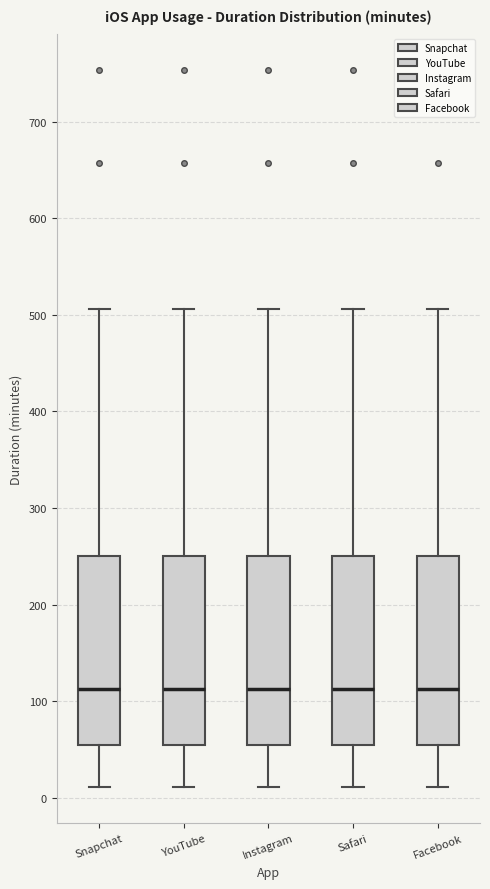

Reading left to right, read every box against the y-axis: the position of its median line, the range the box covers, and the ends of its whiskers. The values are not printed on the chart, so give them approximately, as read against the axis.

Snapchat: median 110, box 60 to 250, whiskers 10 to 510
YouTube: median 110, box 60 to 250, whiskers 10 to 510
Instagram: median 110, box 60 to 250, whiskers 10 to 510
Safari: median 110, box 60 to 250, whiskers 10 to 510
Facebook: median 110, box 60 to 250, whiskers 10 to 510